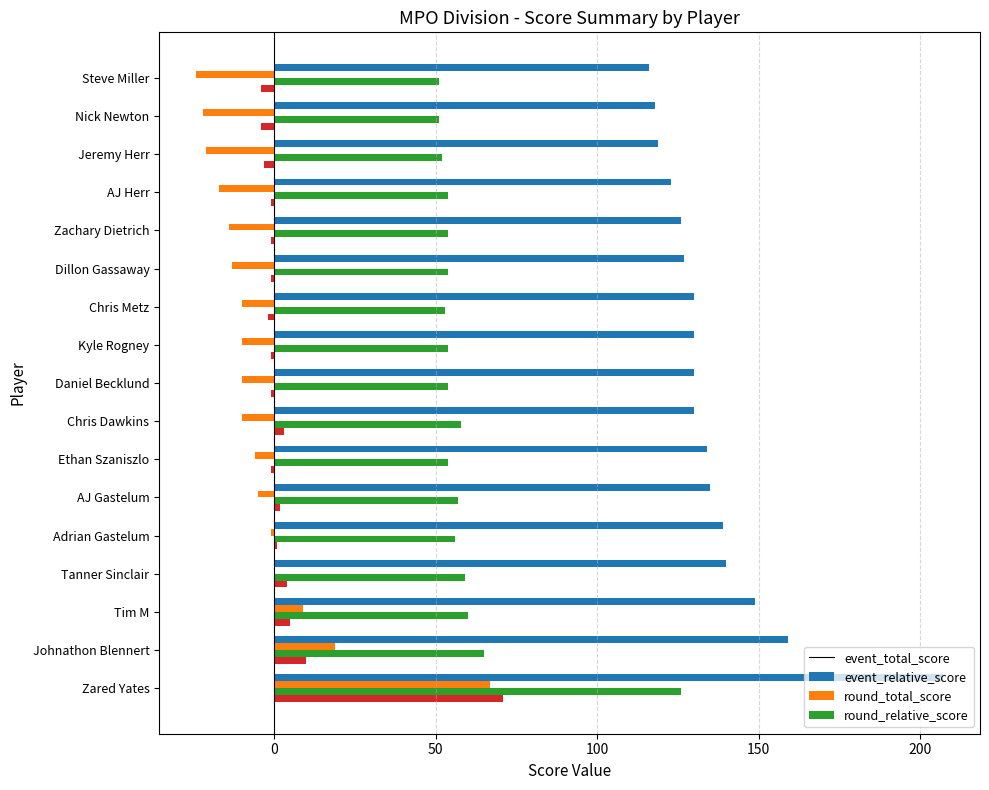

What is the sum of all event_relative_score values?

-68